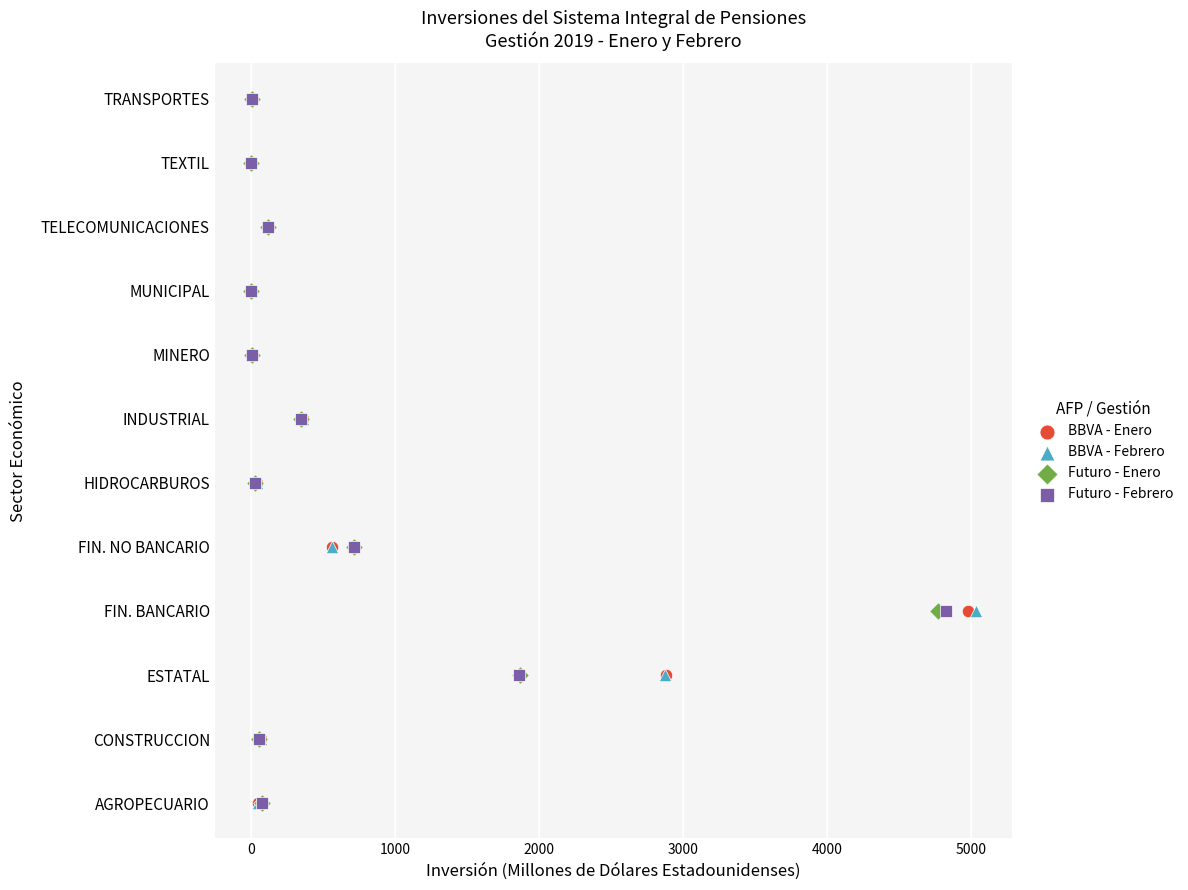

What are all the series names shown in the legend?

BBVA - Enero, BBVA - Febrero, Futuro - Enero, Futuro - Febrero